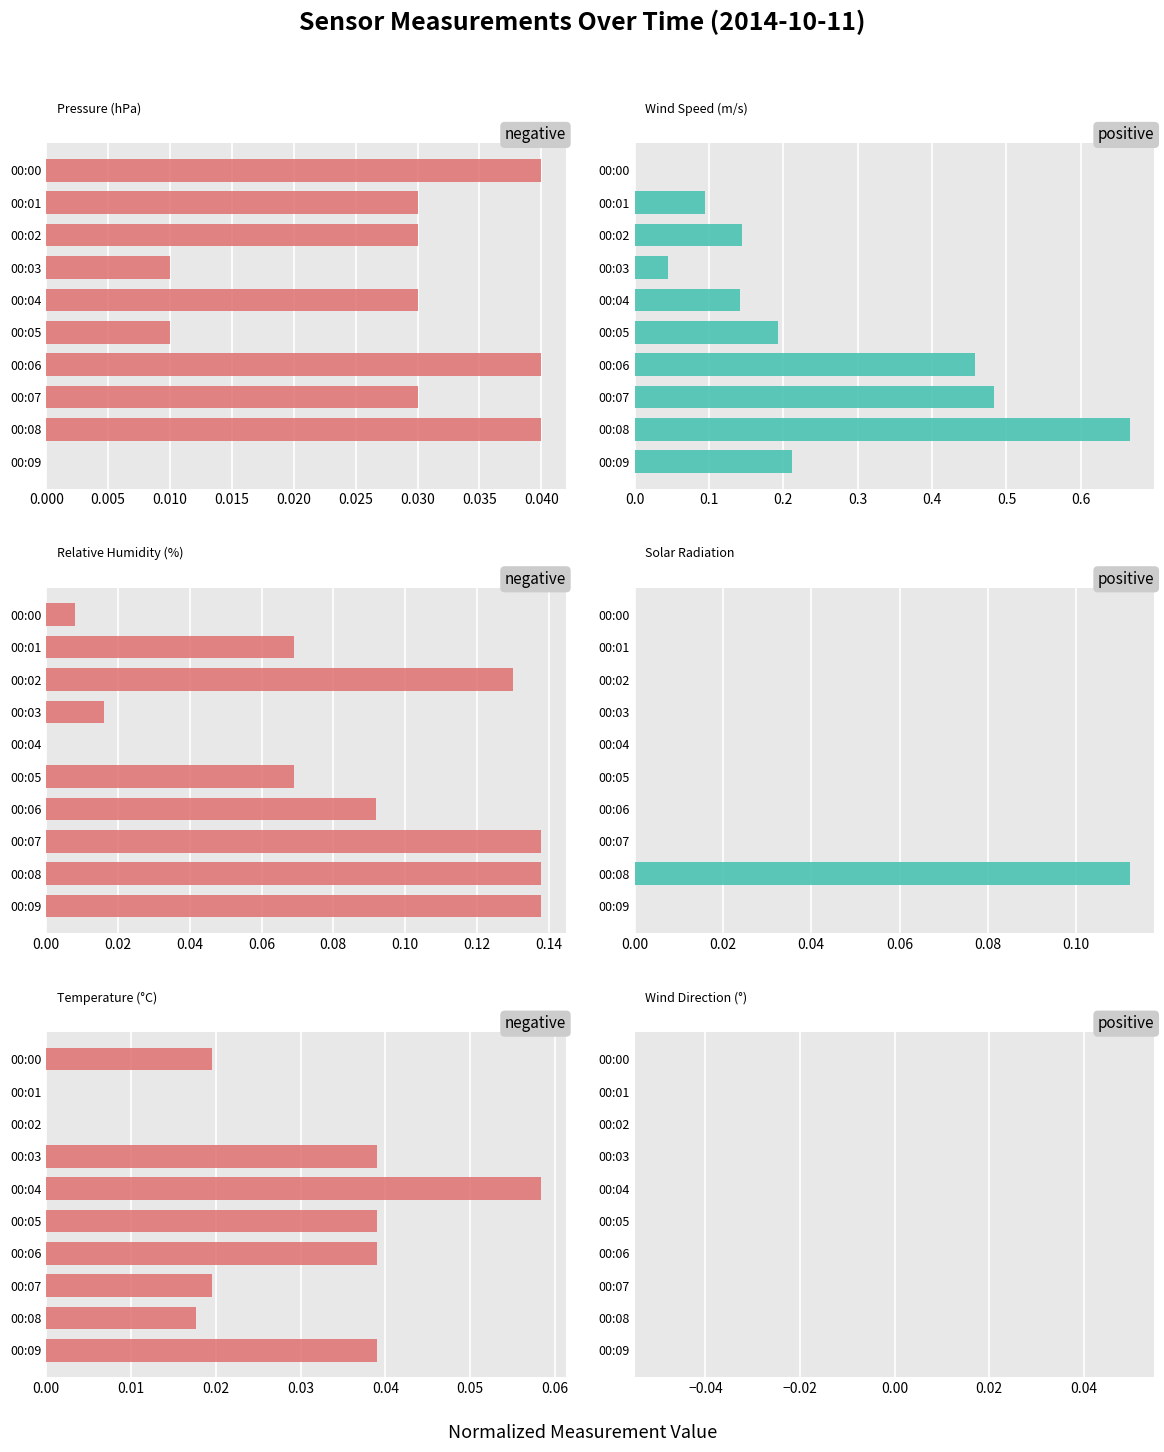

What is the difference between the second highest and minimum values in the SpdAvg series?

0.5